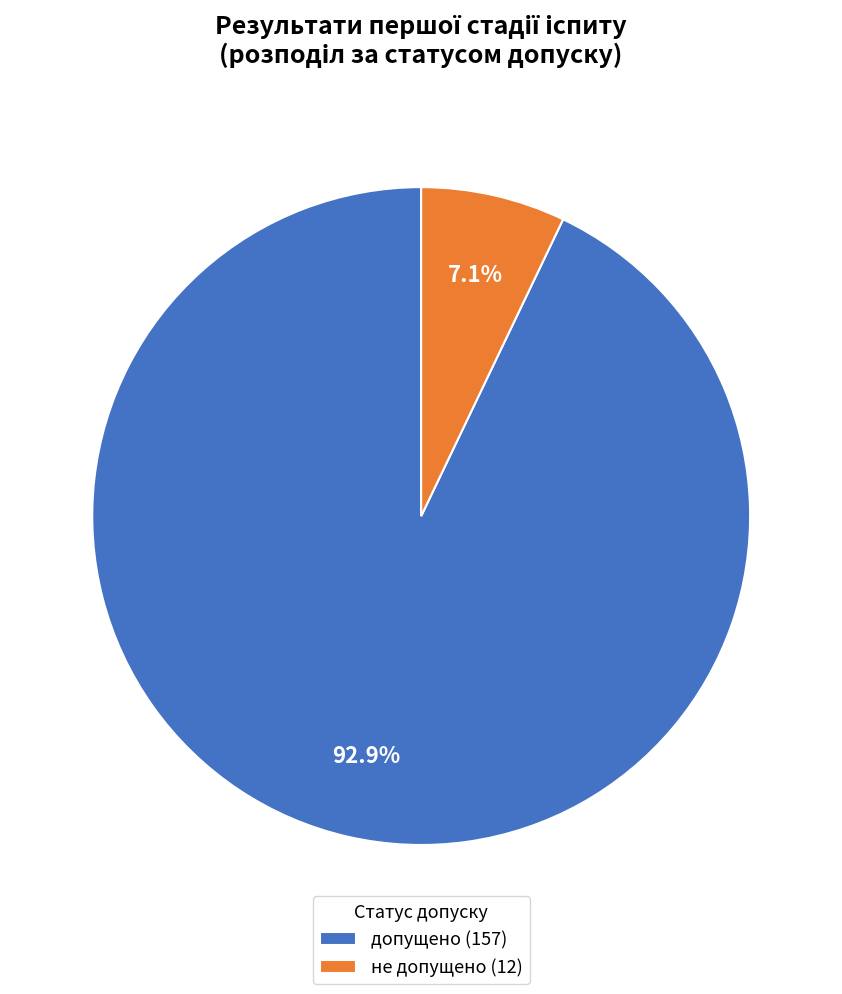

Which slice is the smallest?

не допущено